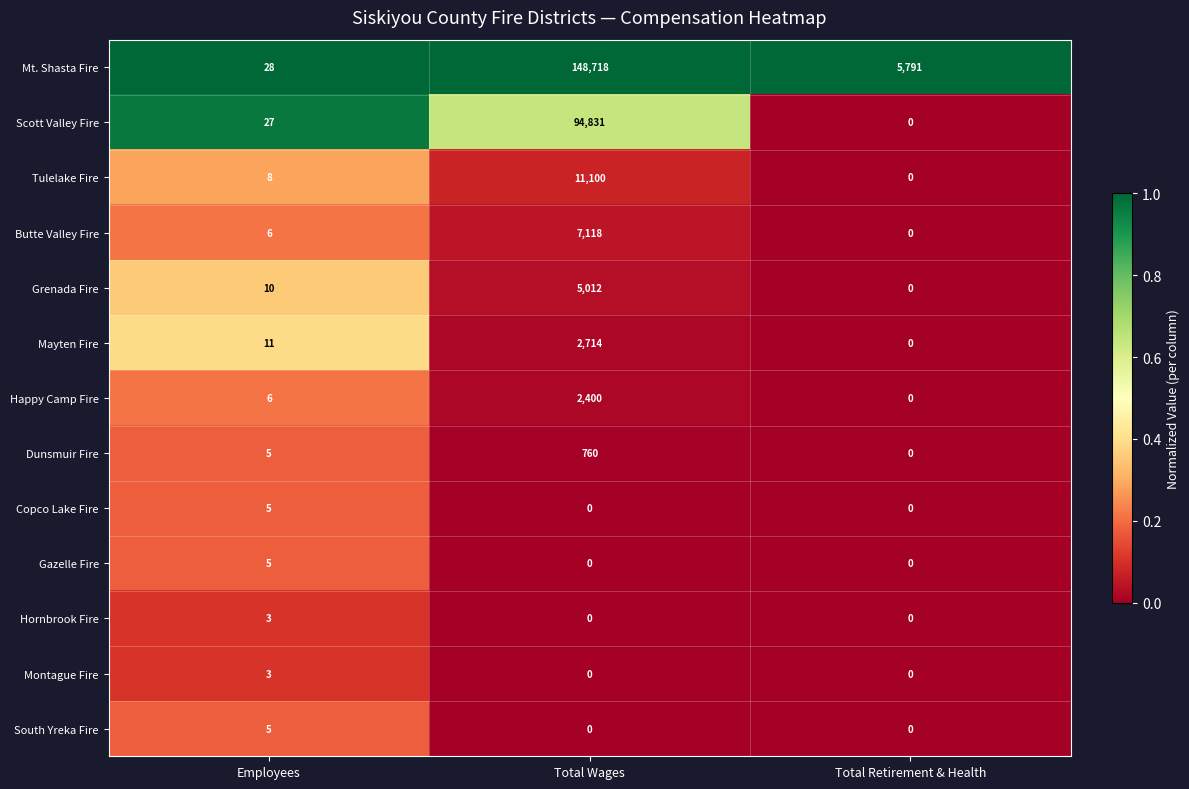

At which category is the sum across all series the highest?

Total Wages